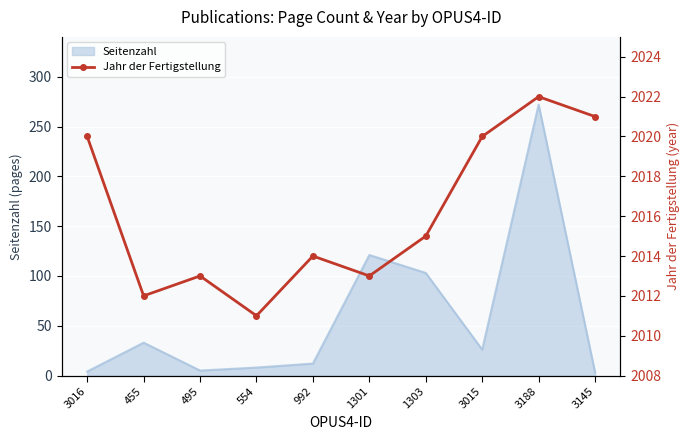

Is it true that Seitenzahl equals 5 at 495?

True